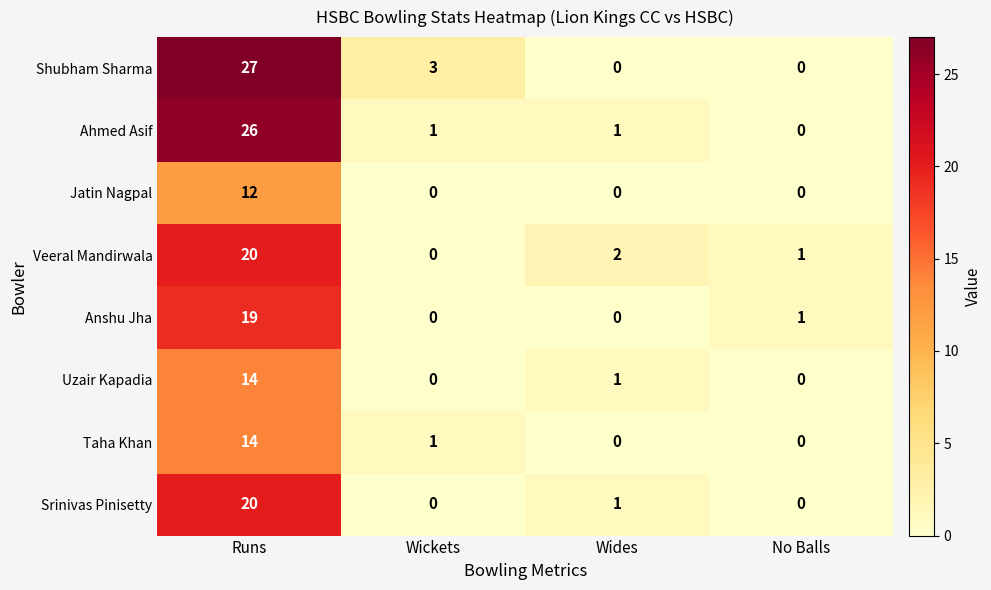

At which category does the chart reach its peak across all series?

Runs